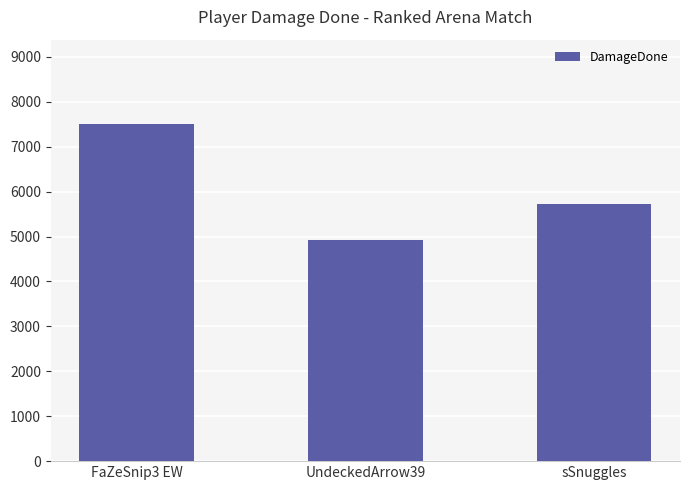

Rank the categories by value from highest to lowest.

FaZeSnip3 EW, sSnuggles, UndeckedArrow39